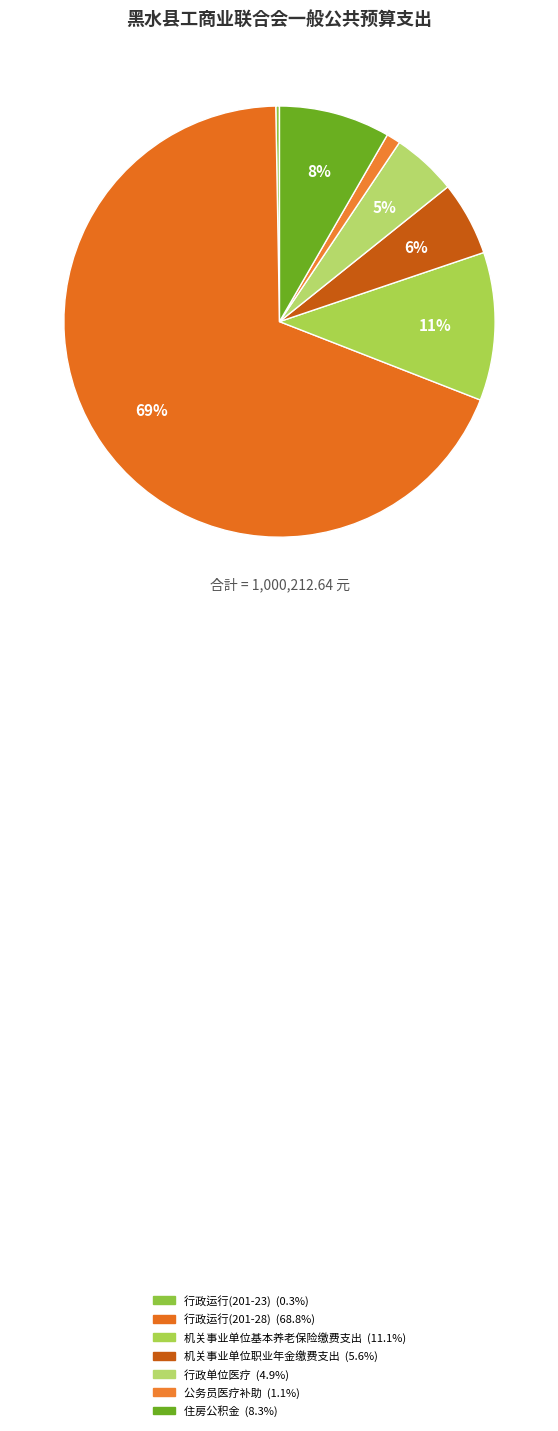

To the nearest percent, what is the combined percentage of 行政运行(201-28) and 公务员医疗补助?

70%